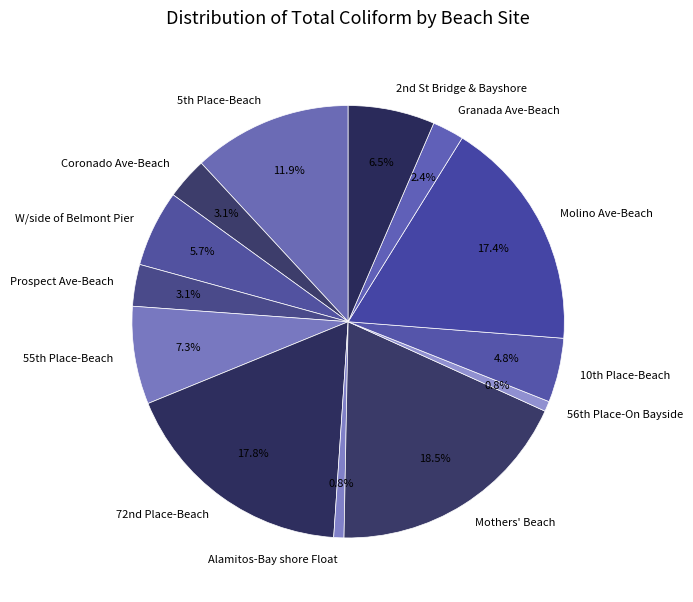

Is the sum of Granada Ave-Beach and Coronado Ave-Beach greater than half?

No